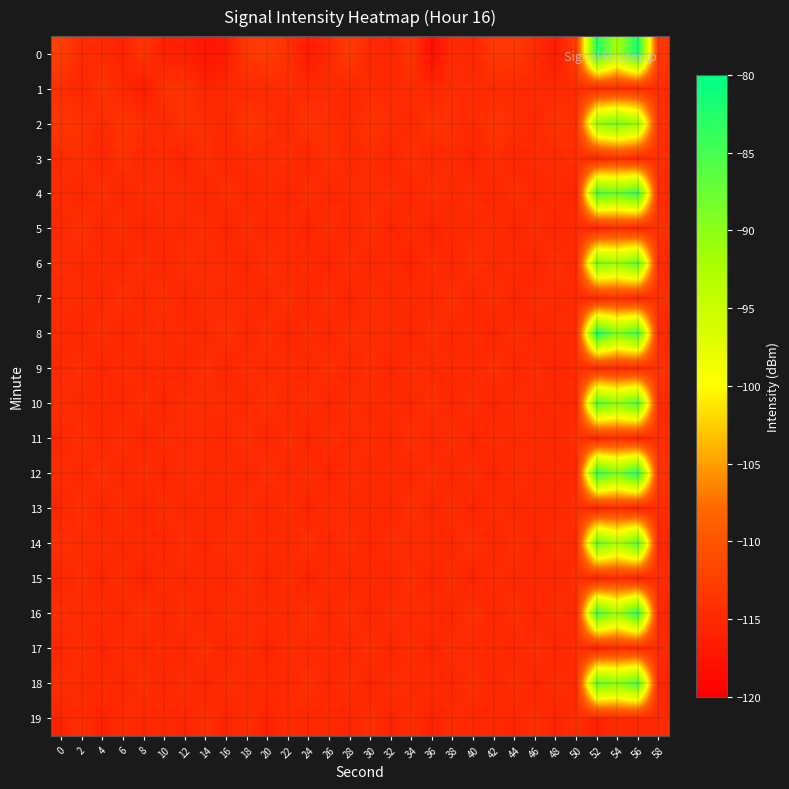

What is the total value across all series at 32?

-2303.2